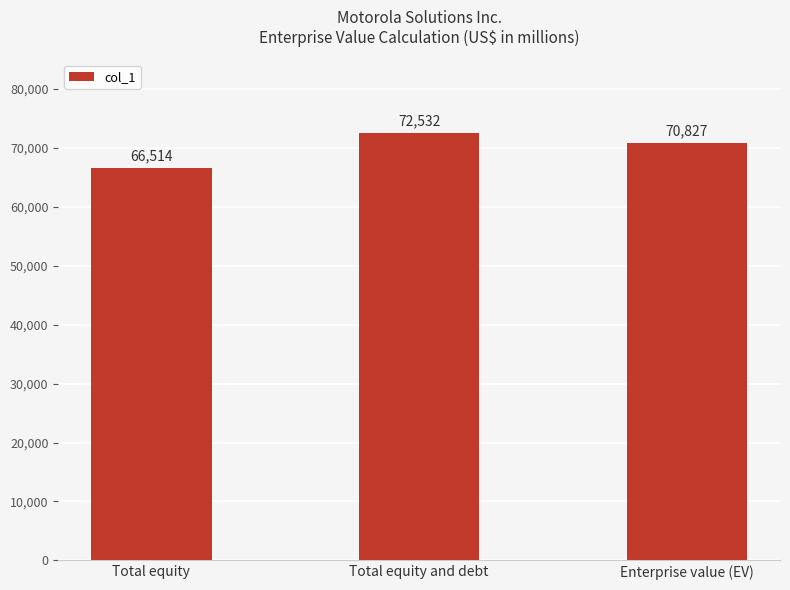

Reading right to left, list all the values displayed in this chart.

70827	72532	66514